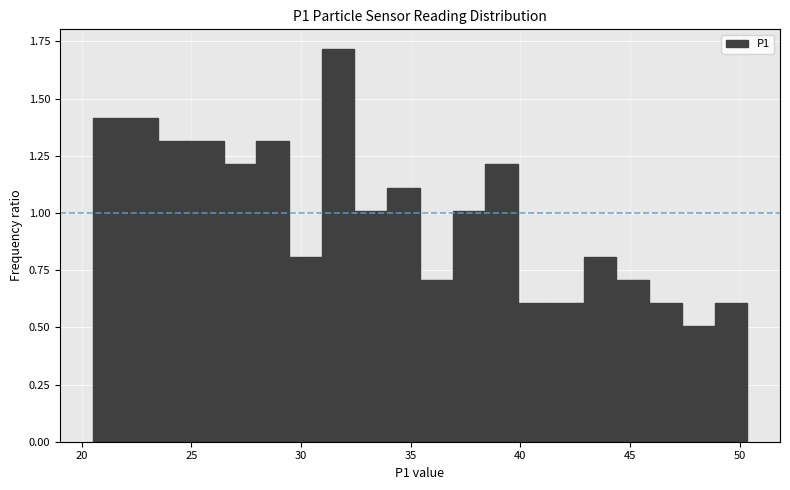

Around what value on the x-axis is the tallest bar? Give the approximate position of its centre, as read against the axis.

31.5